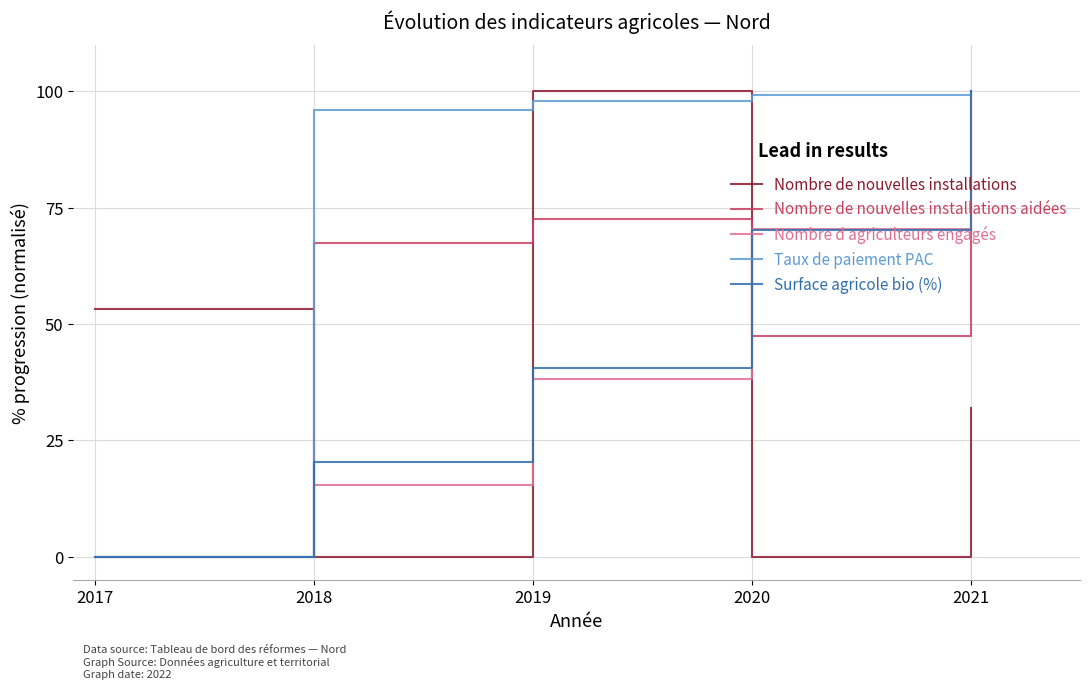

After their last crossing, which series has the higher values: Nombre de nouvelles installations or Taux de paiement PAC?

Taux de paiement PAC